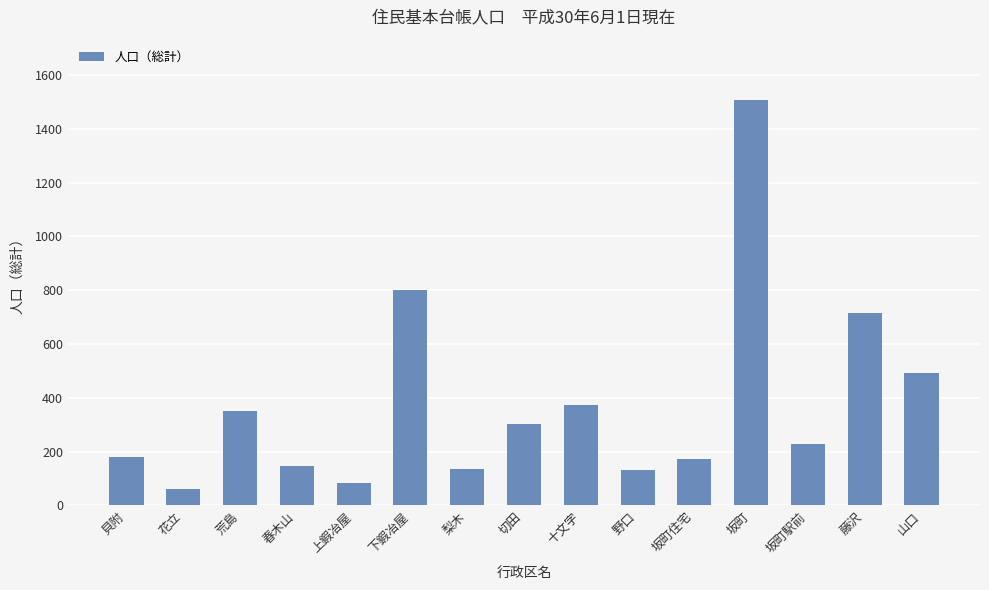

What is the change in value from 野口 to 坂町?

+1372